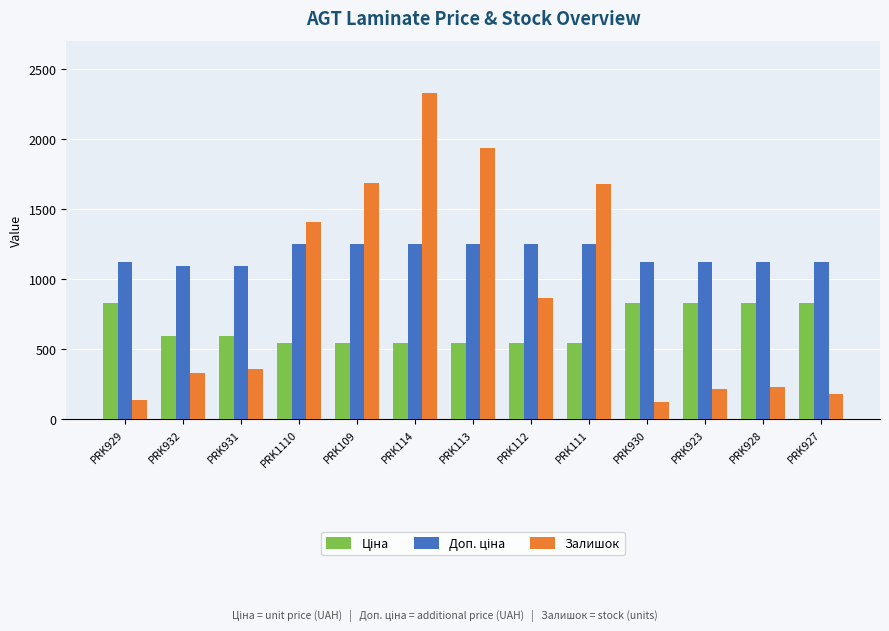

What is the lowest value of the Залишок series?

123.0